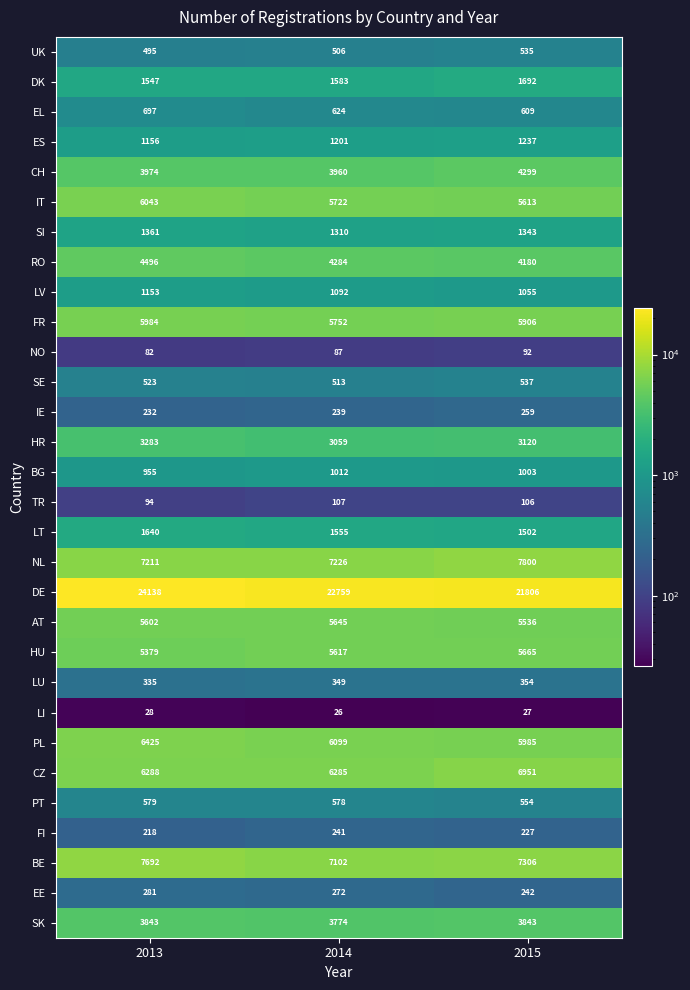

What is the spread (max minus min) of values at 2013?

24110